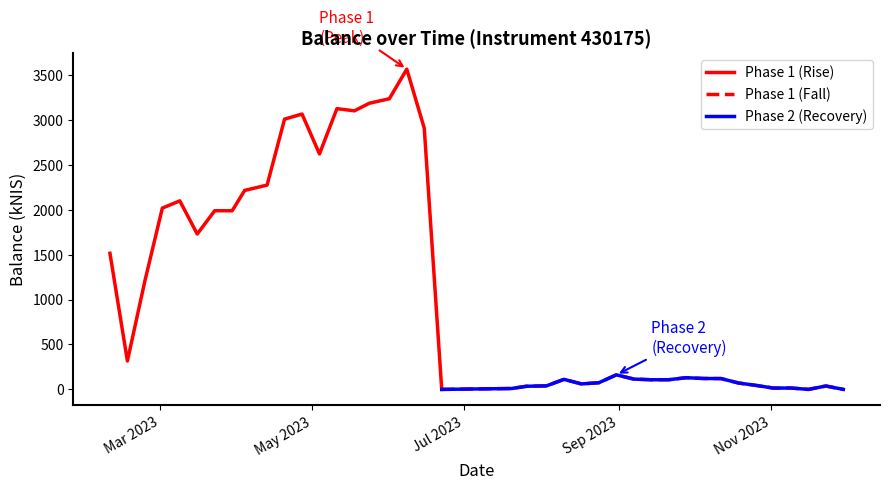

Does the chart have visible grid lines?

No